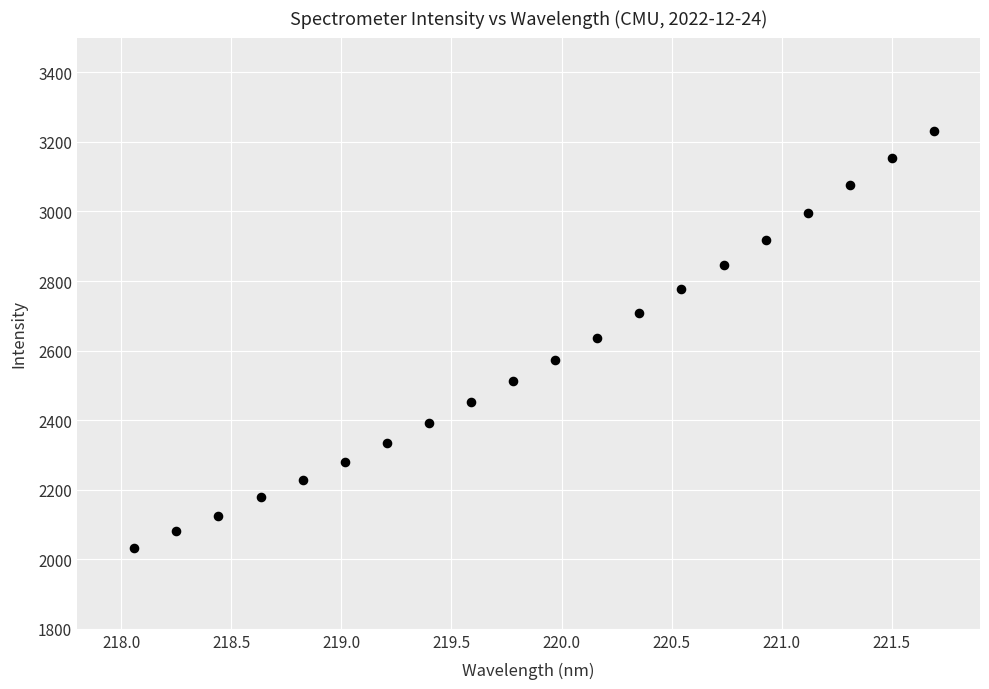

What is the range of X values (max minus min)?

3.6